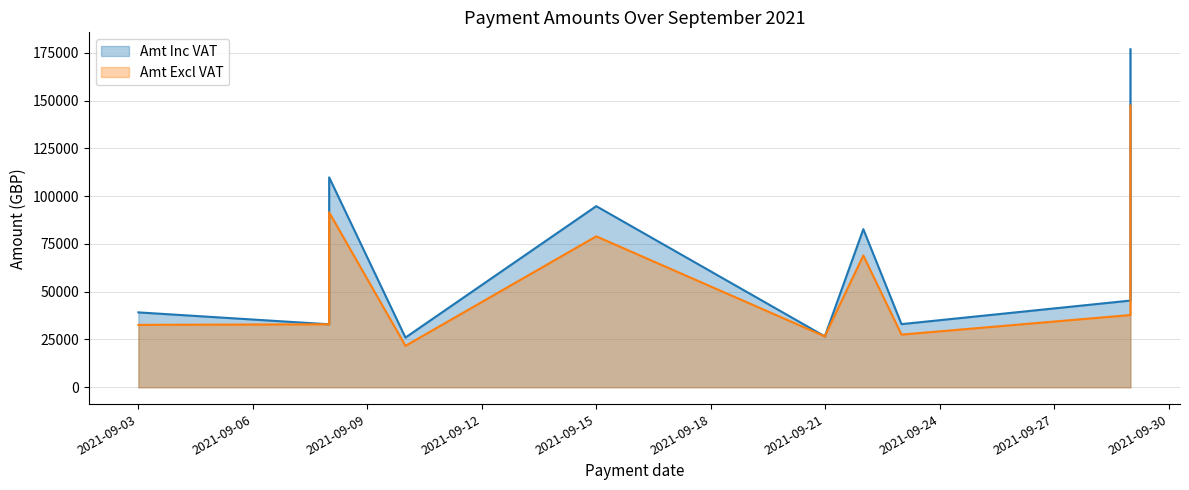

True or false: Amt Excl VAT and Amt Inc VAT intersect in this chart.

False